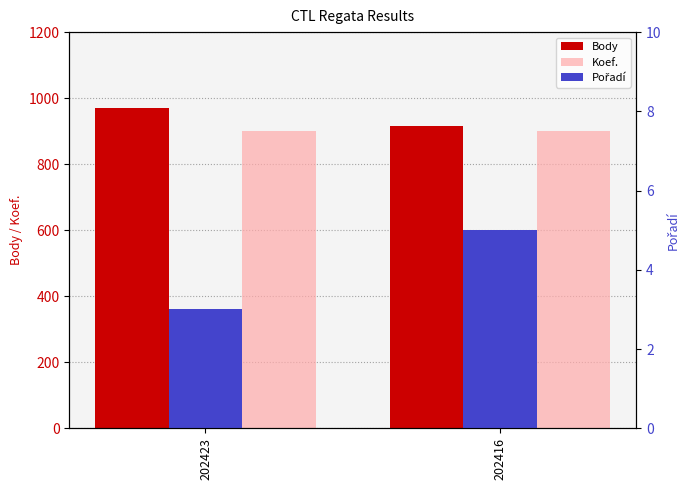

The Pořadí series shows 5 at 202416. True or false?

True